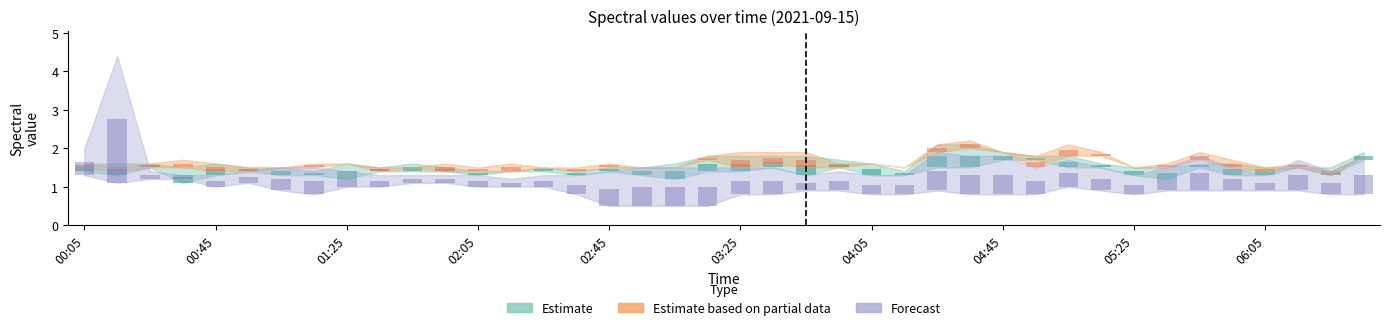

What is the smallest value displayed?

0.5